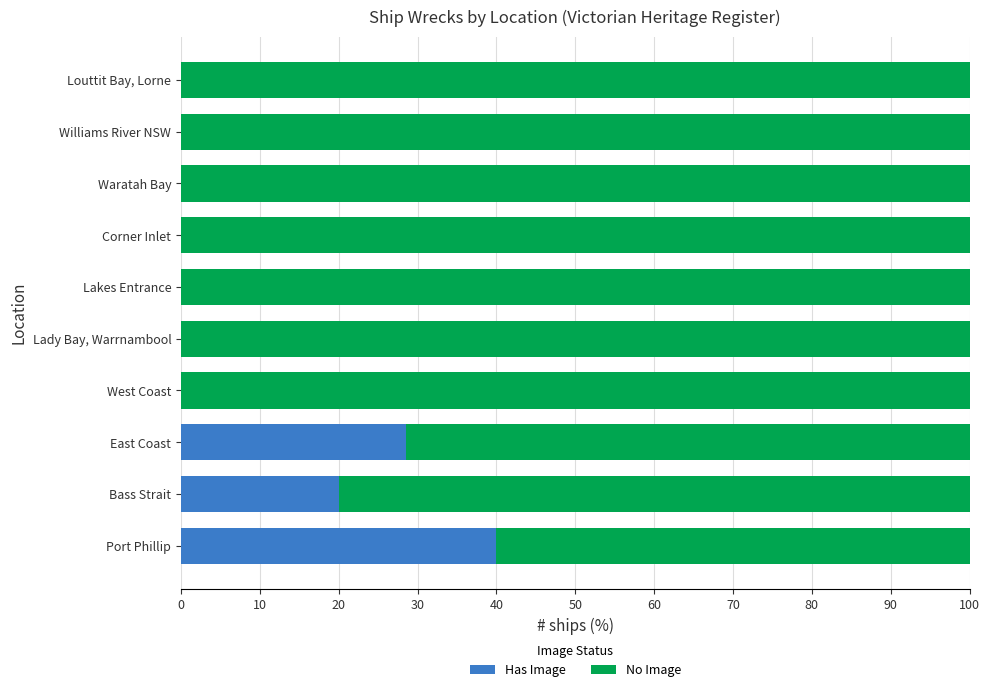

Which category has the highest value in the Has Image series?

Port Phillip